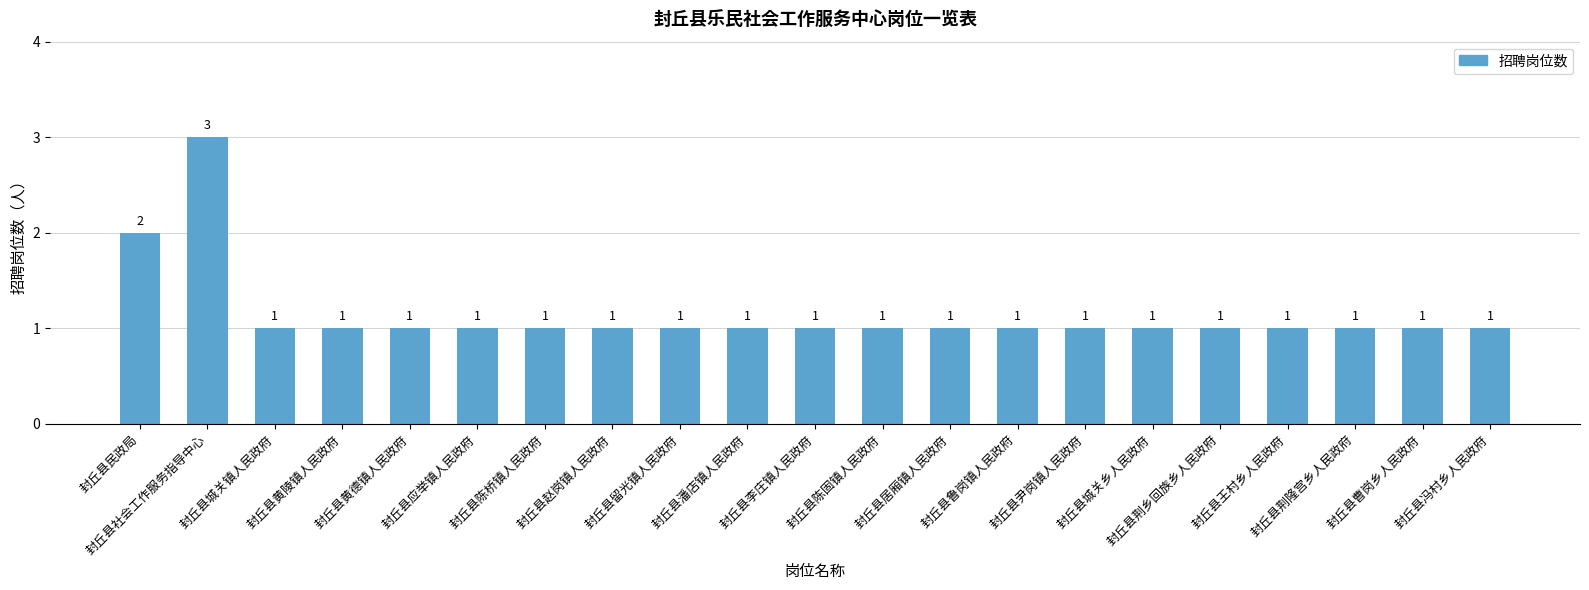

How many distinct data groups are displayed?

1